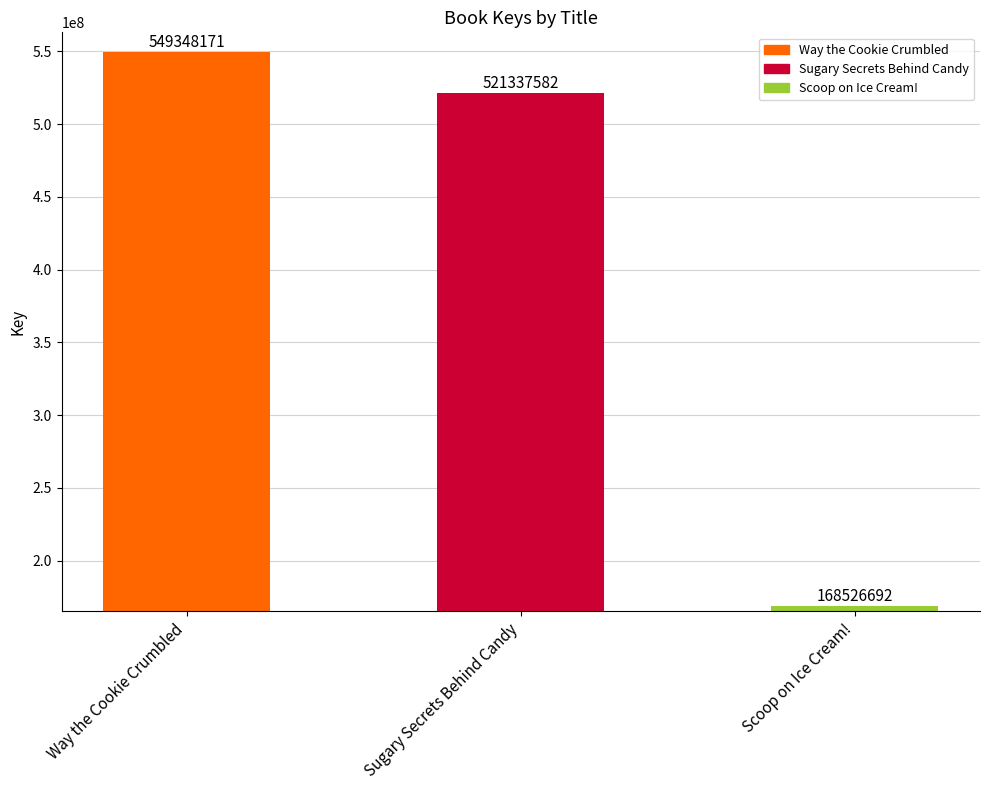

Reading right to left, extract all data points from this chart.

168526692	521337582	549348171